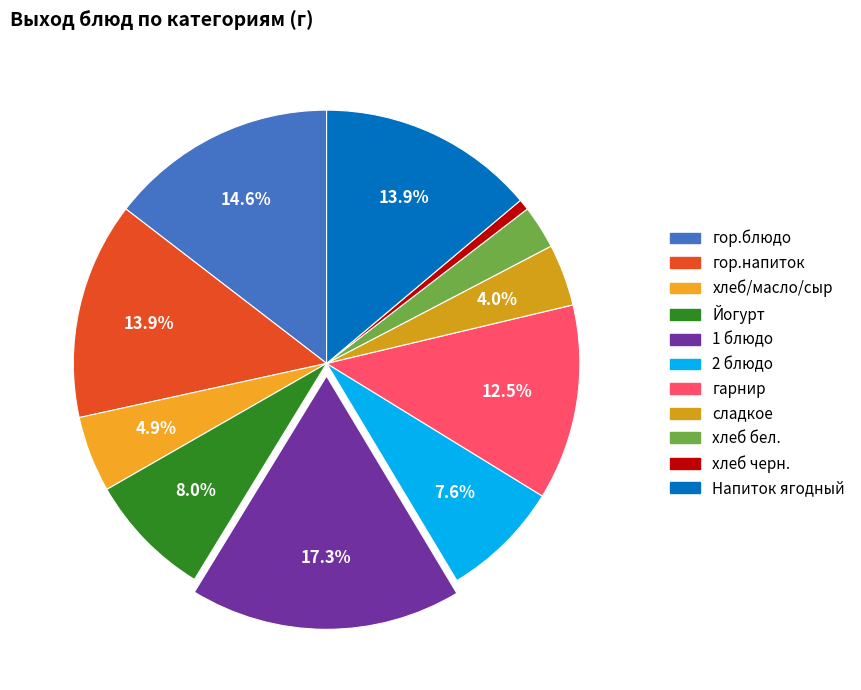

To the nearest percent, what percentage of the pie is гор.напиток?

14%